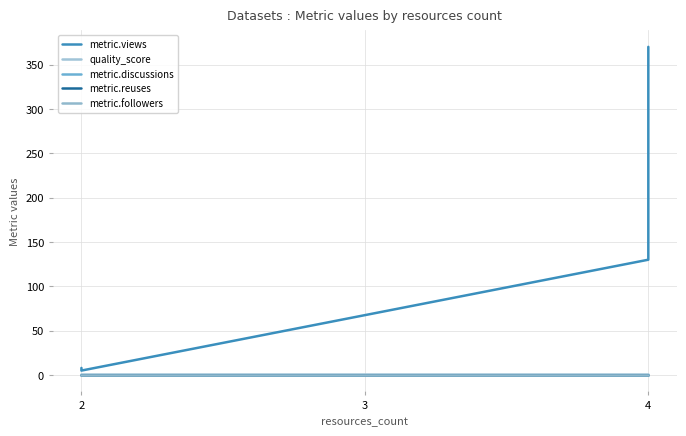

Which series has the largest range (max minus min)?

metric.views